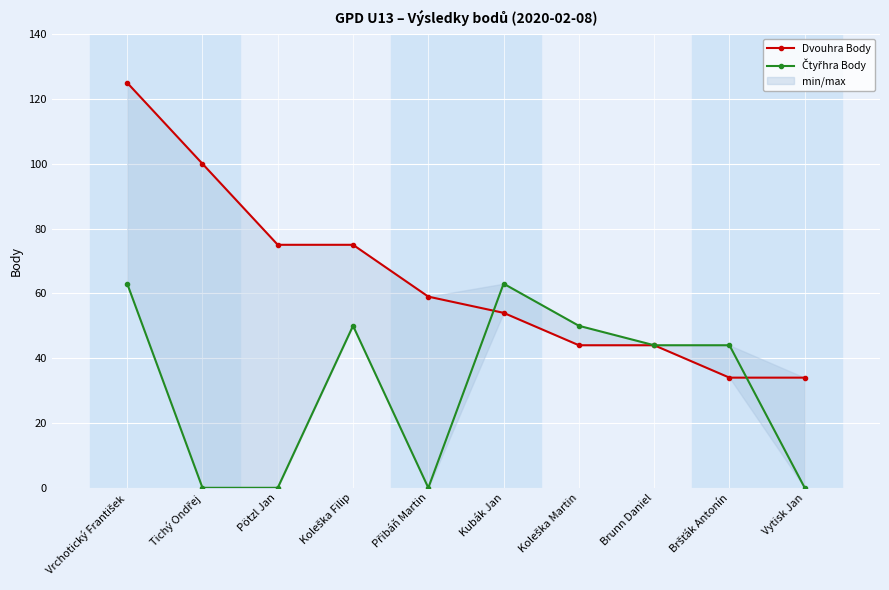

Reading left to right, list all the values displayed in this chart.

Dvouhra Body: Vrchotický František=125	Tichý Ondřej=100	Pötzl Jan=75	Koleška Filip=75	Přibáň Martin=59	Kubák Jan=54	Koleška Martin=44	Brunn Daniel=44	Bršťák Antonín=34	Vytisk Jan=34
Čtyřhra Body: Vrchotický František=63	Tichý Ondřej=0	Pötzl Jan=0	Koleška Filip=50	Přibáň Martin=0	Kubák Jan=63	Koleška Martin=50	Brunn Daniel=44	Bršťák Antonín=44	Vytisk Jan=0